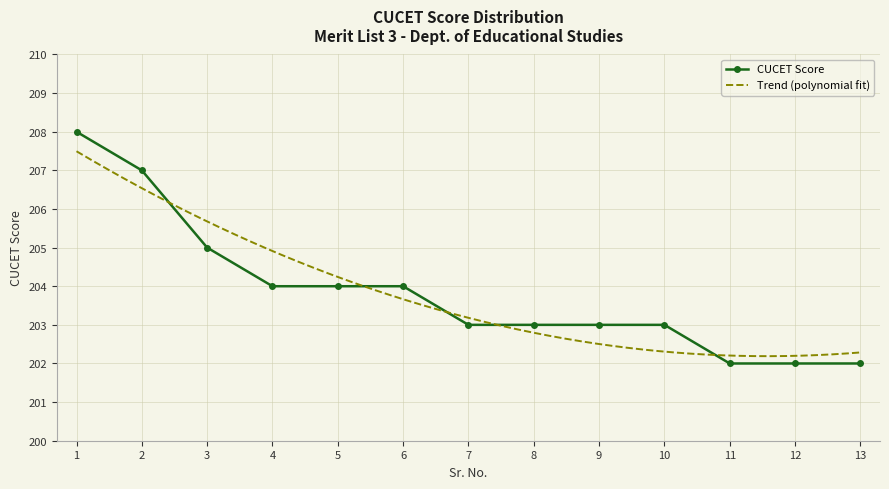

The chart shows a value of 203 at 7. True or false?

True